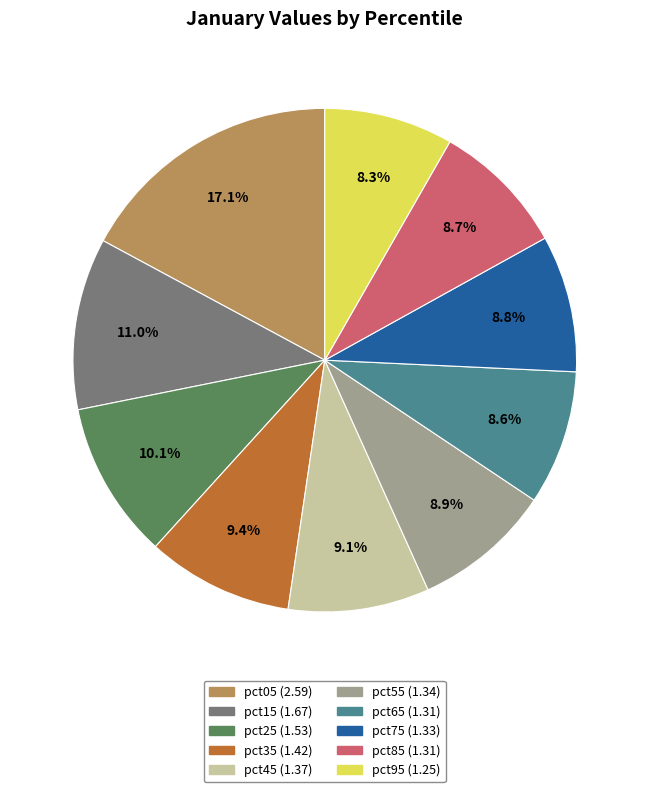

Is it true that pct45 is 9% of the pie?

True